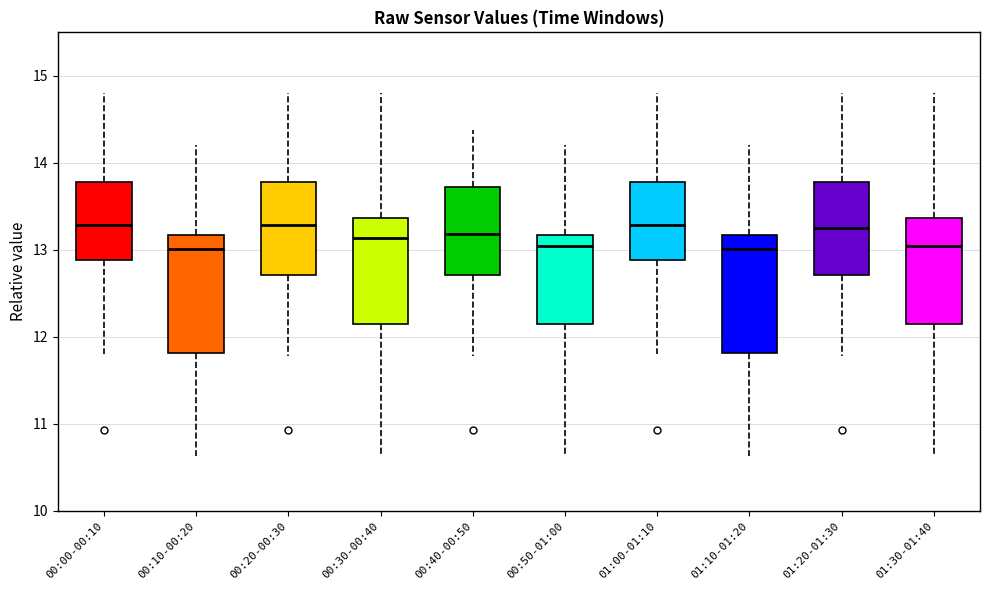

Reading left to right, read every box against the y-axis: the position of its median line, the range the box covers, and the ends of its whiskers. The values are not printed on the chart, so give them approximately, as read against the axis.

00:00-00:10: median 13.3, box 12.9 to 13.8, whiskers 11.8 to 14.8
00:10-00:20: median 13.0, box 11.8 to 13.2, whiskers 10.6 to 14.2
00:20-00:30: median 13.3, box 12.7 to 13.8, whiskers 11.8 to 14.8
00:30-00:40: median 13.1, box 12.1 to 13.4, whiskers 10.6 to 14.8
00:40-00:50: median 13.2, box 12.7 to 13.7, whiskers 11.8 to 14.4
00:50-01:00: median 13.0, box 12.1 to 13.2, whiskers 10.6 to 14.2
01:00-01:10: median 13.3, box 12.9 to 13.8, whiskers 11.8 to 14.8
01:10-01:20: median 13.0, box 11.8 to 13.2, whiskers 10.6 to 14.2
01:20-01:30: median 13.3, box 12.7 to 13.8, whiskers 11.8 to 14.8
01:30-01:40: median 13.0, box 12.1 to 13.4, whiskers 10.6 to 14.8